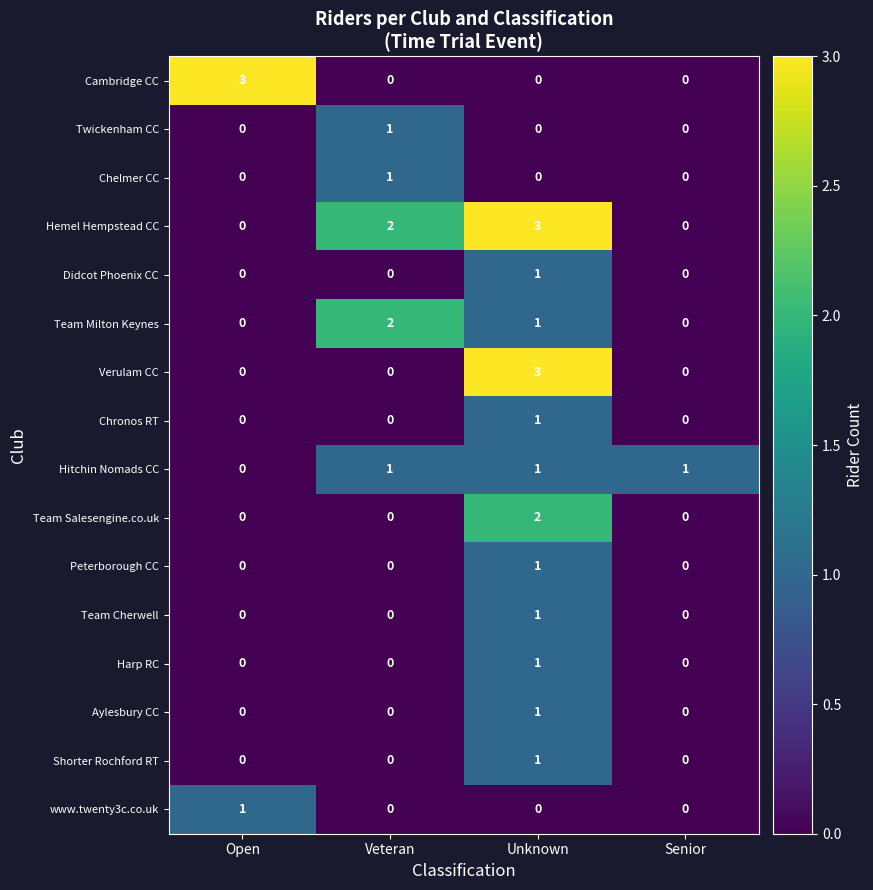

What is the difference between the highest and lowest values at Unknown?

3